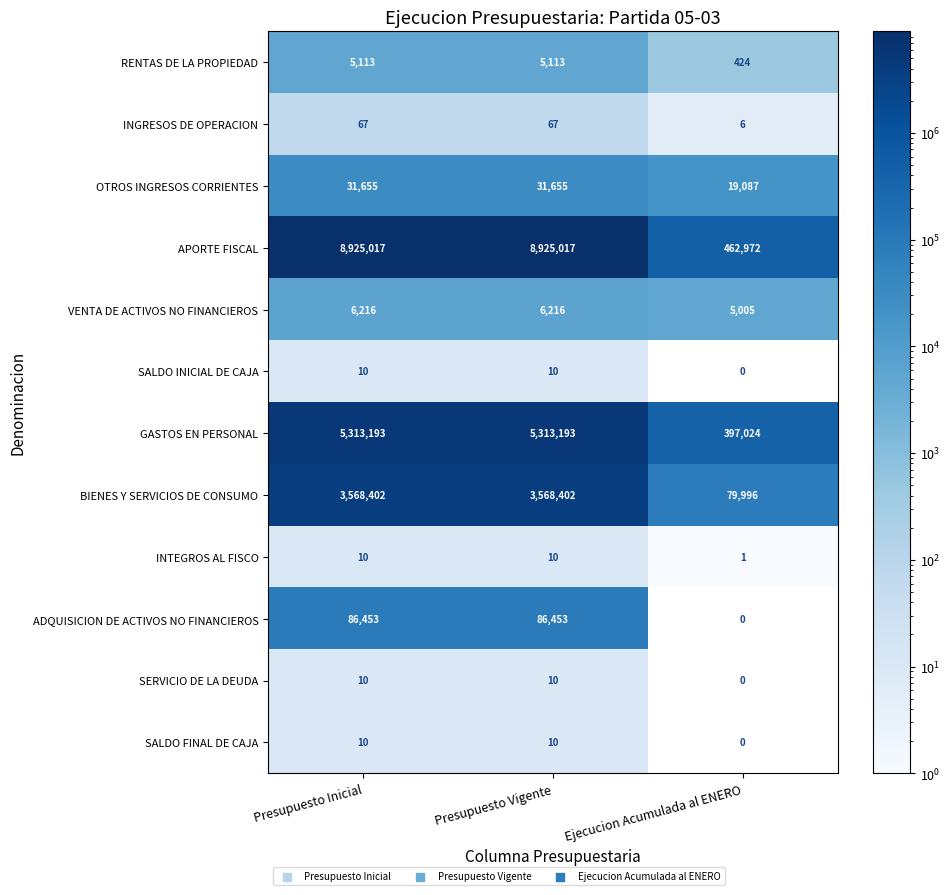

What is the total value across all series at Presupuesto Inicial?

17936156